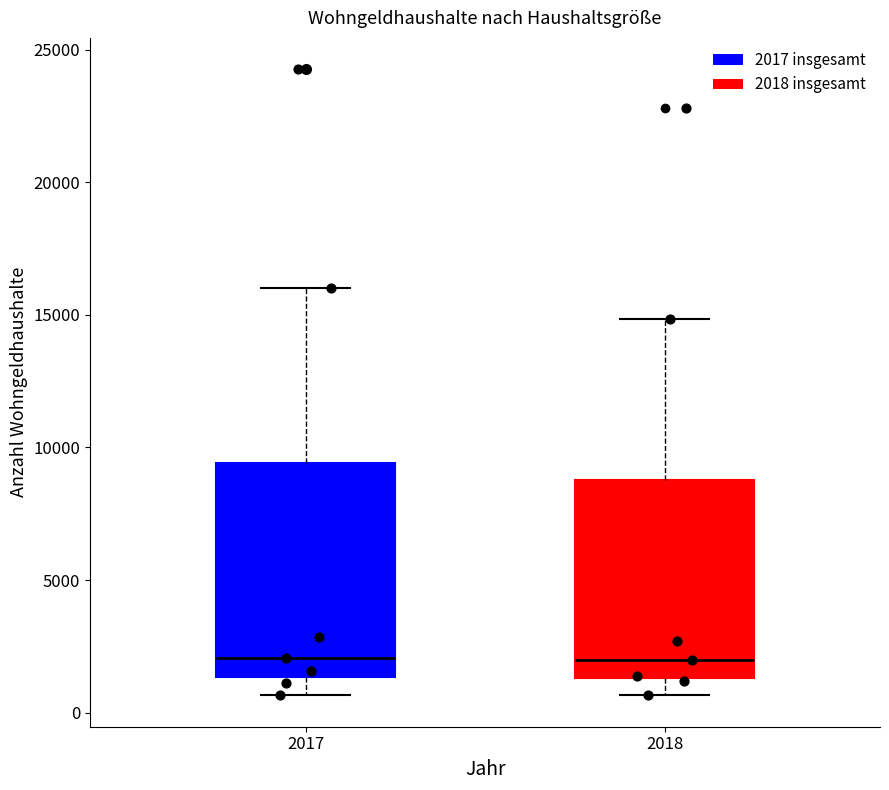

Which box is the tallest, from its lower edge to its upper edge?

2017